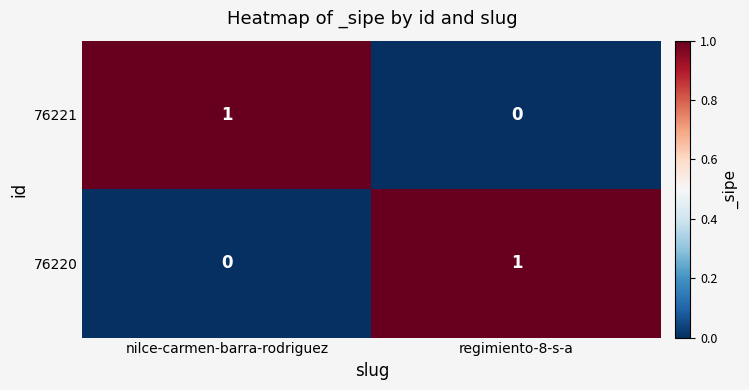

Reading left to right, what are all the values shown in this chart?

76221: nilce-carmen-barra-rodriguez=1	regimiento-8-s-a=0
76220: nilce-carmen-barra-rodriguez=0	regimiento-8-s-a=1